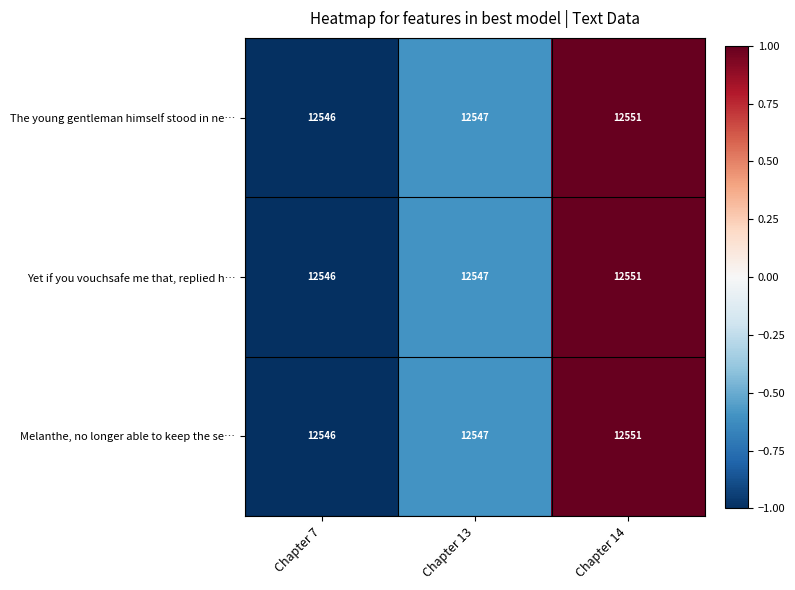

At which label is Yet if you vouchsafe me that, replied h… closest to 12548?

Chapter 13